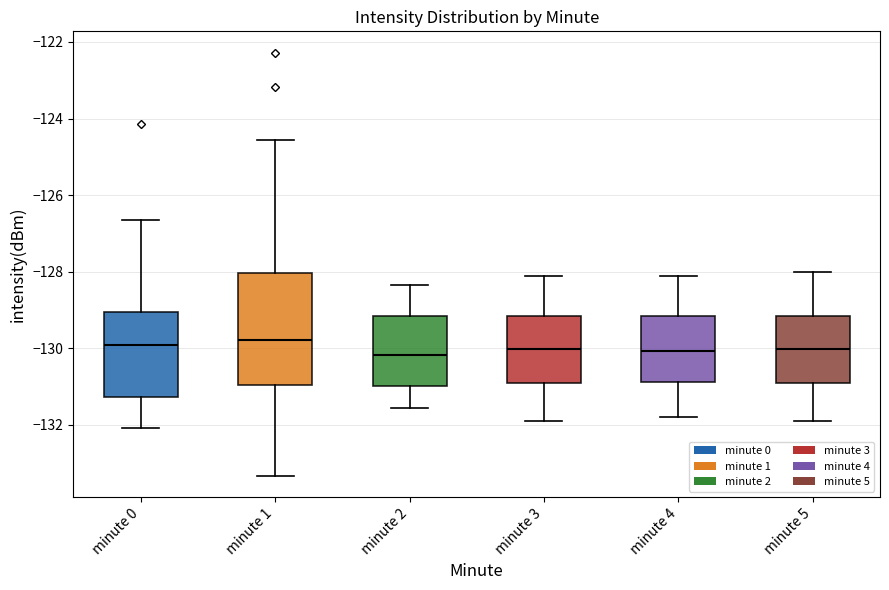

Reading left to right, read every box against the y-axis: the position of its median line, the range the box covers, and the ends of its whiskers. The values are not printed on the chart, so give them approximately, as read against the axis.

minute 0: median -130.0, box -131.2 to -129.0, whiskers -132.0 to -126.6
minute 1: median -129.8, box -131.0 to -128.0, whiskers -133.4 to -124.6
minute 2: median -130.2, box -131.0 to -129.2, whiskers -131.6 to -128.4
minute 3: median -130.0, box -131.0 to -129.2, whiskers -131.8 to -128.2
minute 4: median -130.0, box -130.8 to -129.2, whiskers -131.8 to -128.2
minute 5: median -130.0, box -131.0 to -129.2, whiskers -132.0 to -128.0